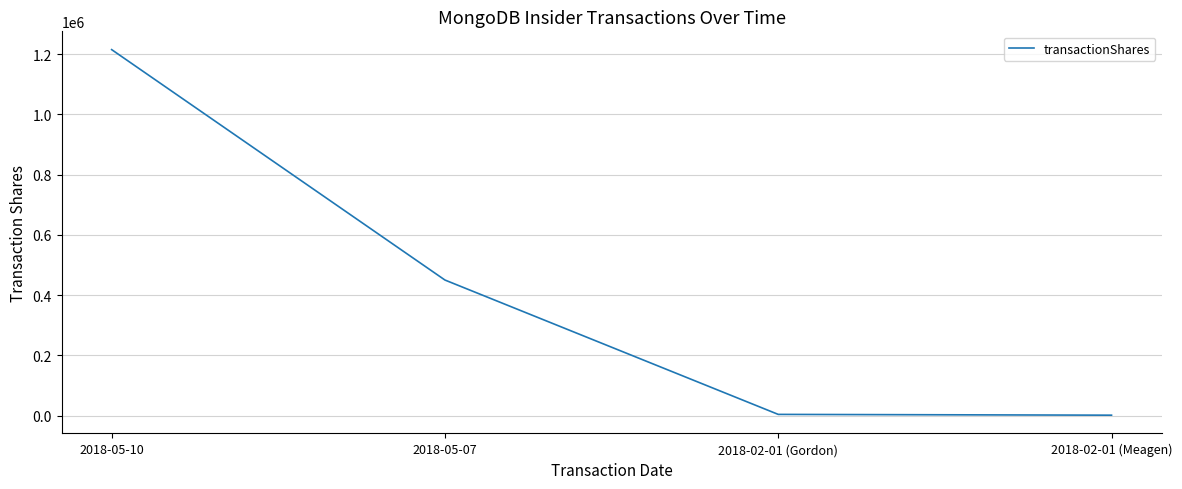

Is it true that the value at 2018-05-07 is 450000?

True